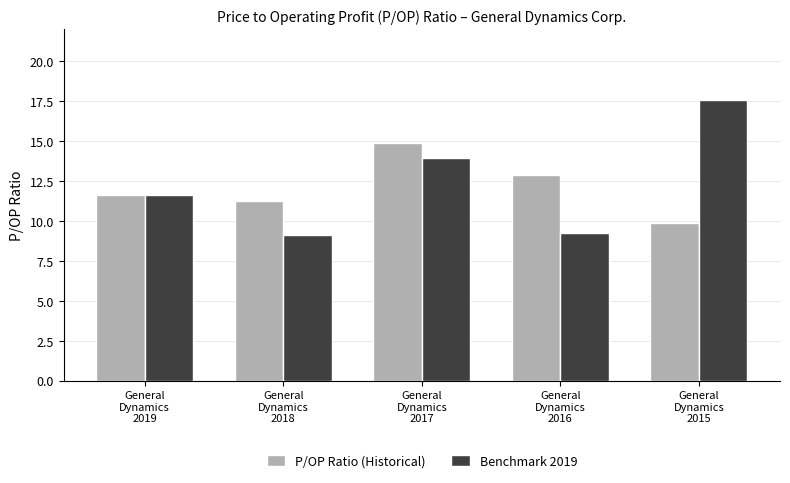

What is the difference between the highest and lowest values at General
Dynamics
2016?

3.6